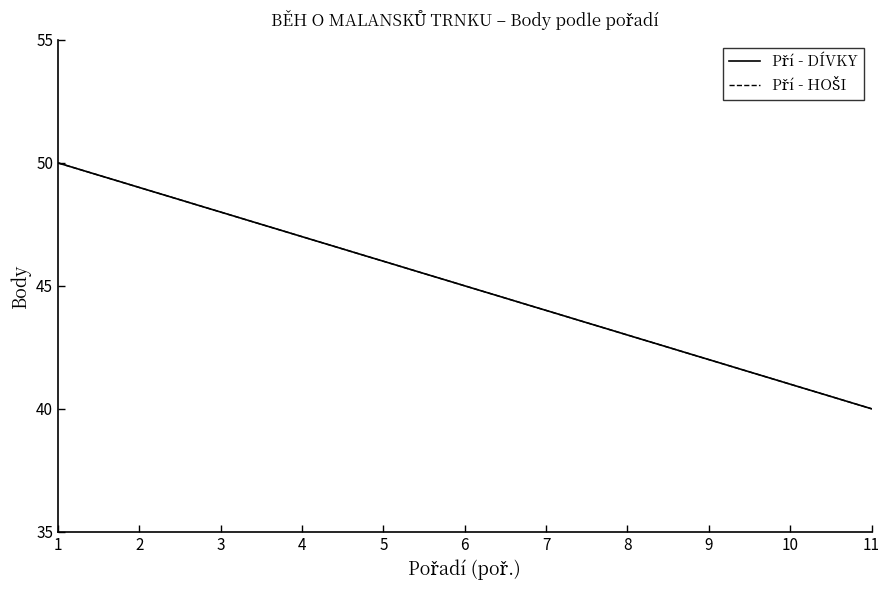

How many data points in Pří - HOŠI are above 45?

5